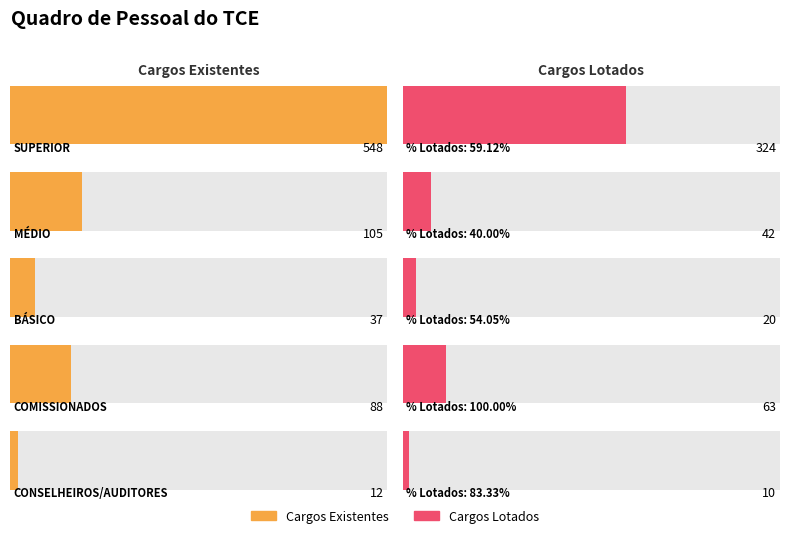

What is the difference between the highest and lowest values at COMISSIONADOS?

25